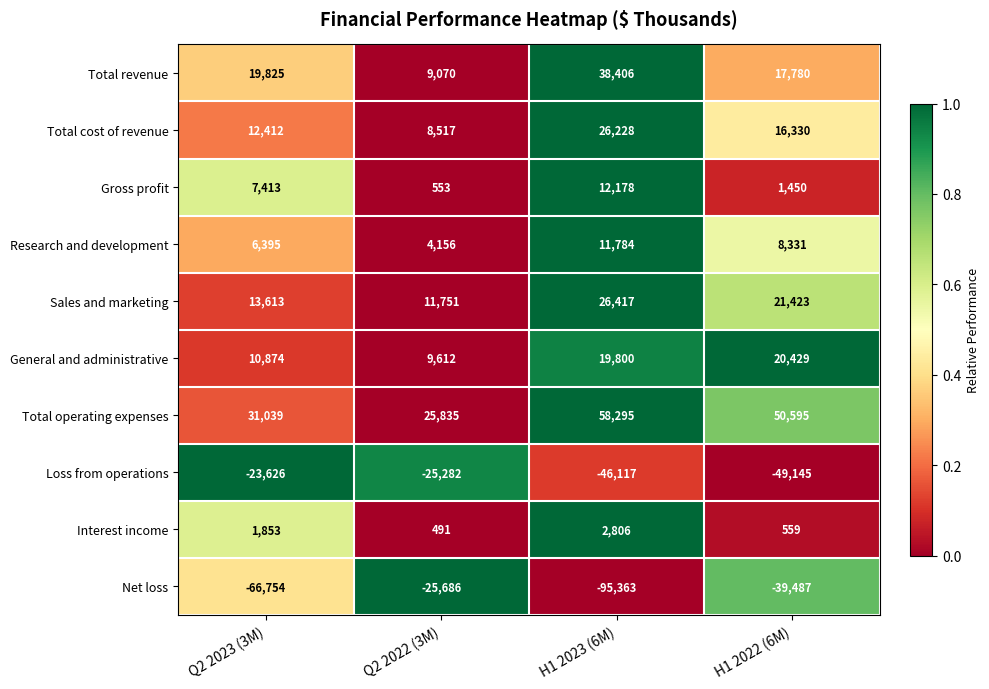

What is the difference between the maximum and second lowest values in the Loss from operations series?

22491